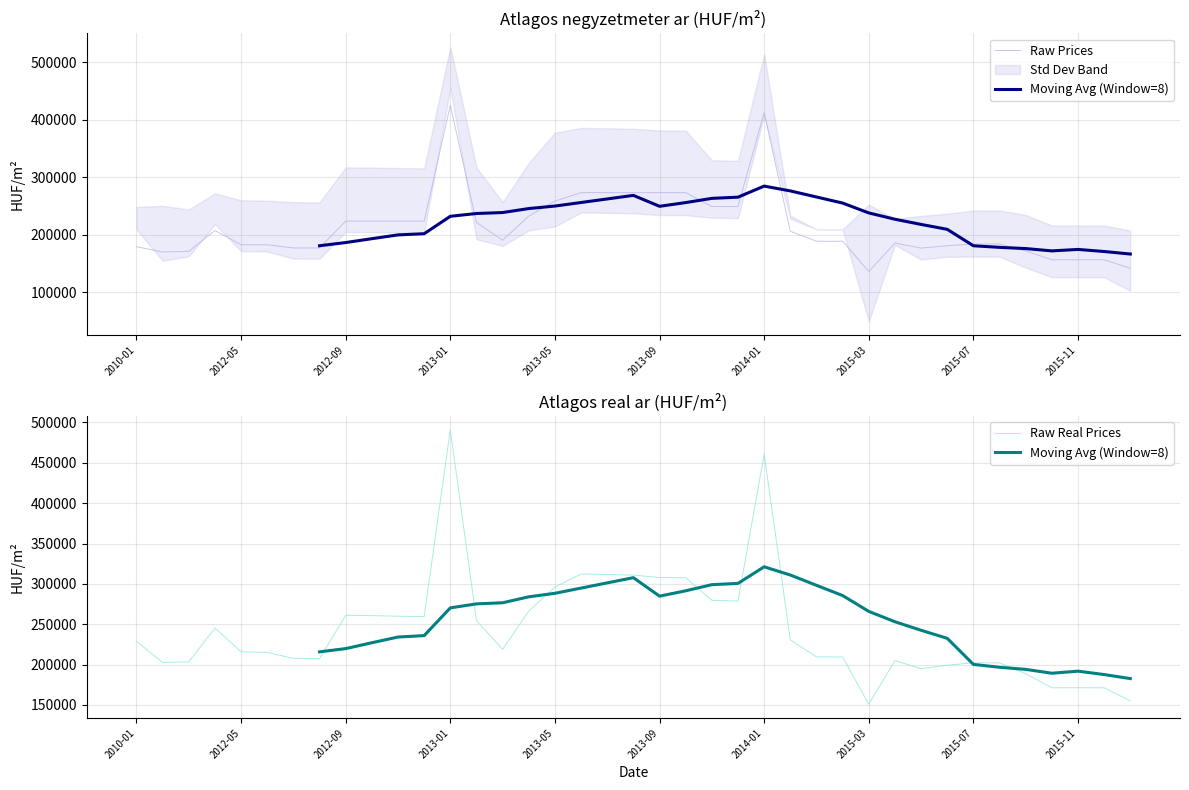

At which label does Raw Real Prices reach its peak?

2013-01